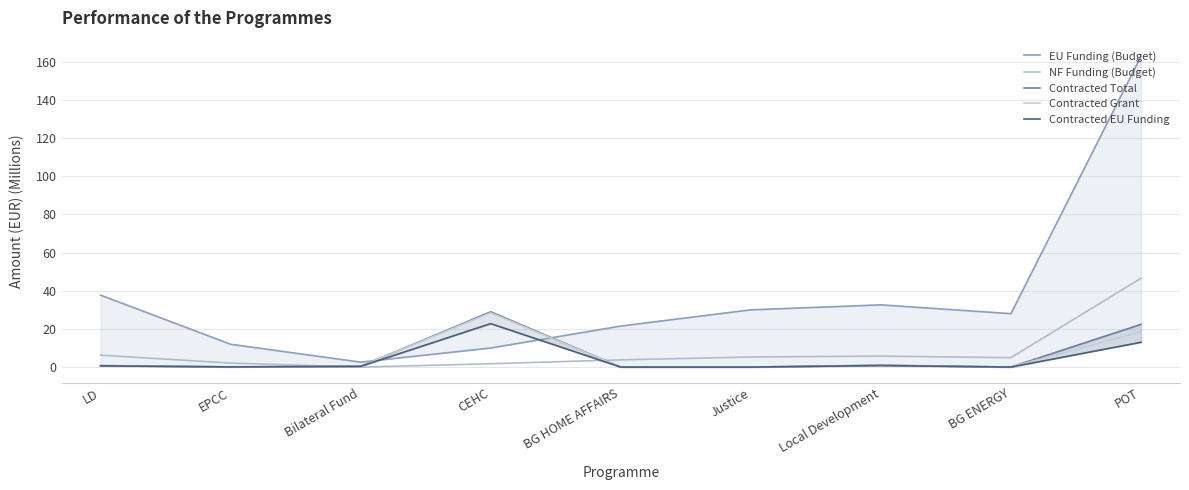

Count the number of data series in this chart.

5